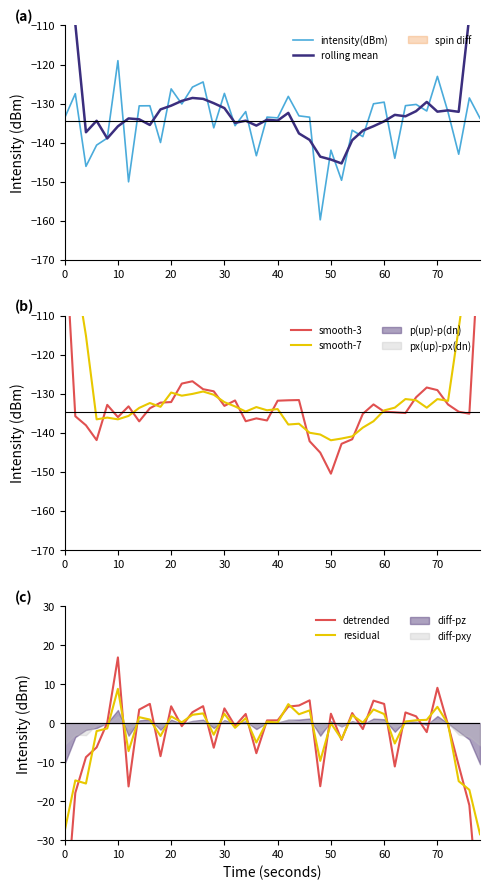

Is it true that intensity(dBm) equals -141.9 at 50?

True